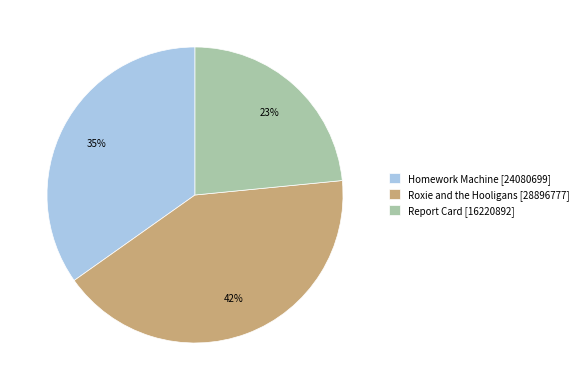

Which category has the biggest portion of the pie?

Roxie and the Hooligans